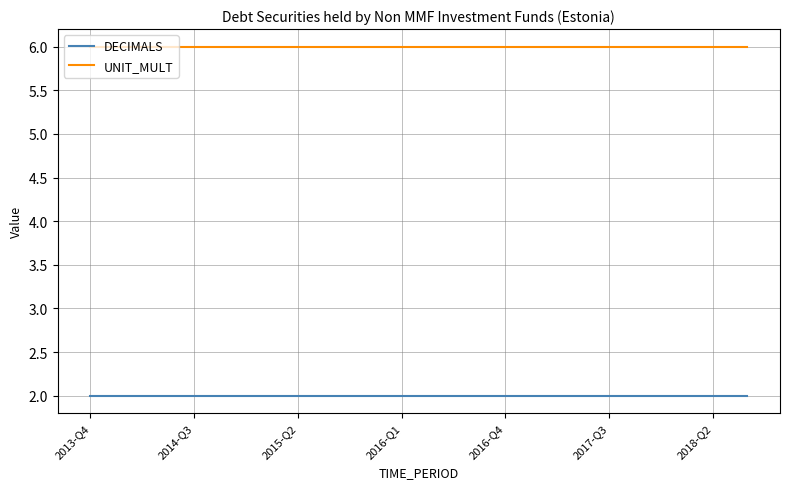

What is the maximum value shown in the chart?

6